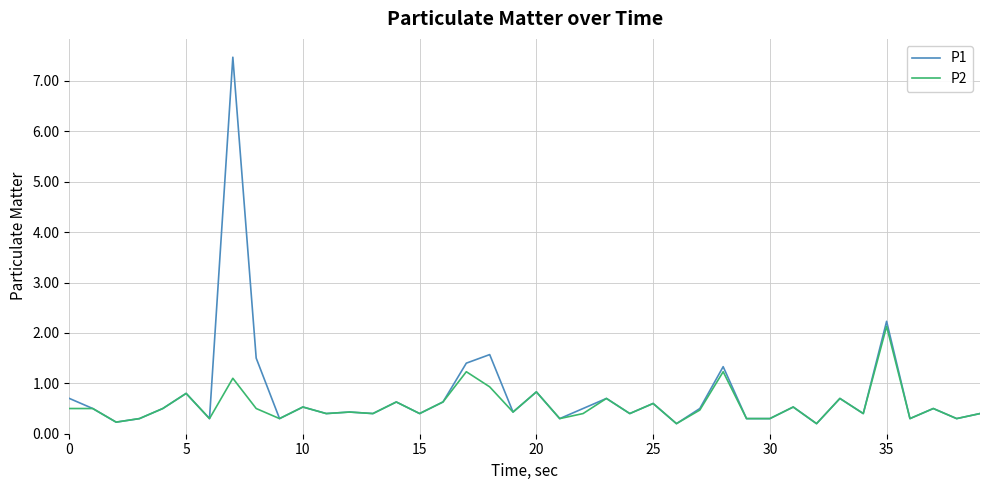

Which series has the largest range (max minus min)?

P1